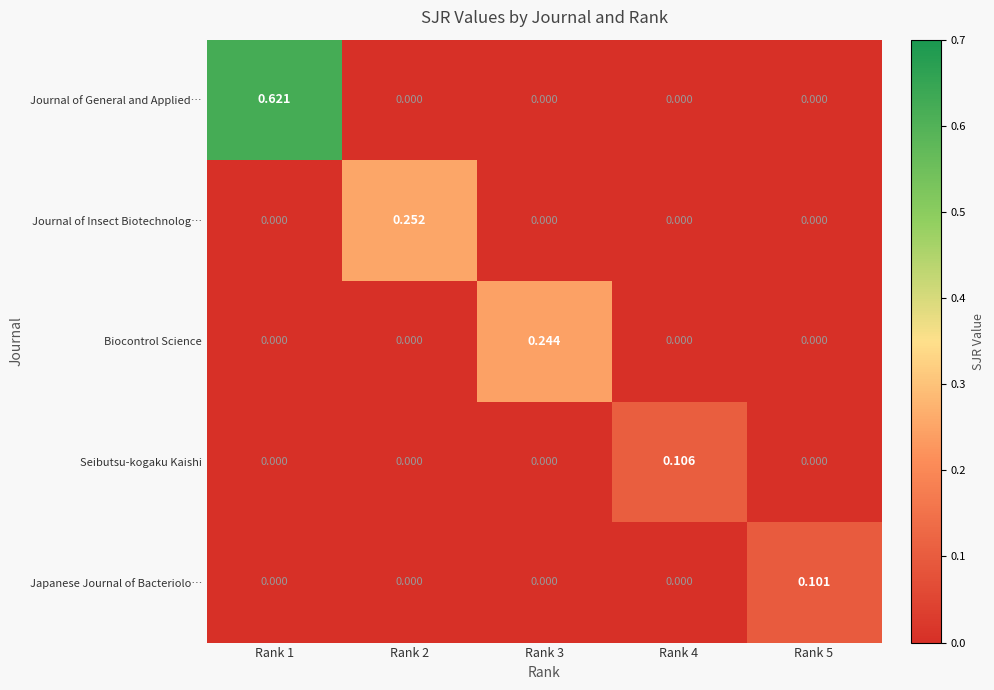

List the series in order of their peak value, highest first.

Journal of General and Applied…, Journal of Insect Biotechnolog…, Biocontrol Science, Seibutsu-kogaku Kaishi, Japanese Journal of Bacteriolo…